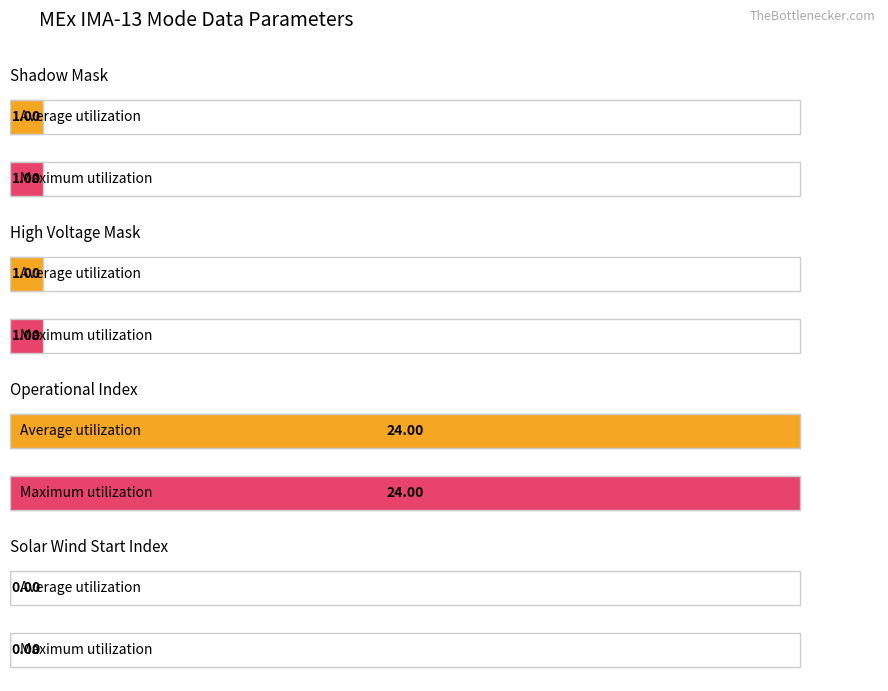

Rank the series at High Voltage Mask from lowest to highest value.

Average utilization, Maximum utilization